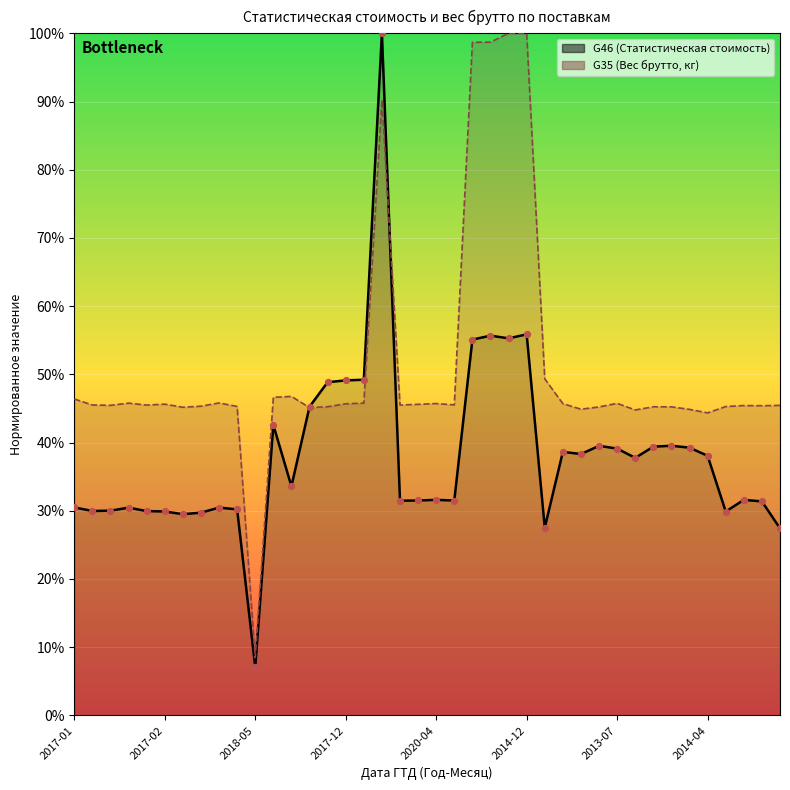

Which series has the largest Y range (max minus min)?

G46 (Статистическая стоимость) line